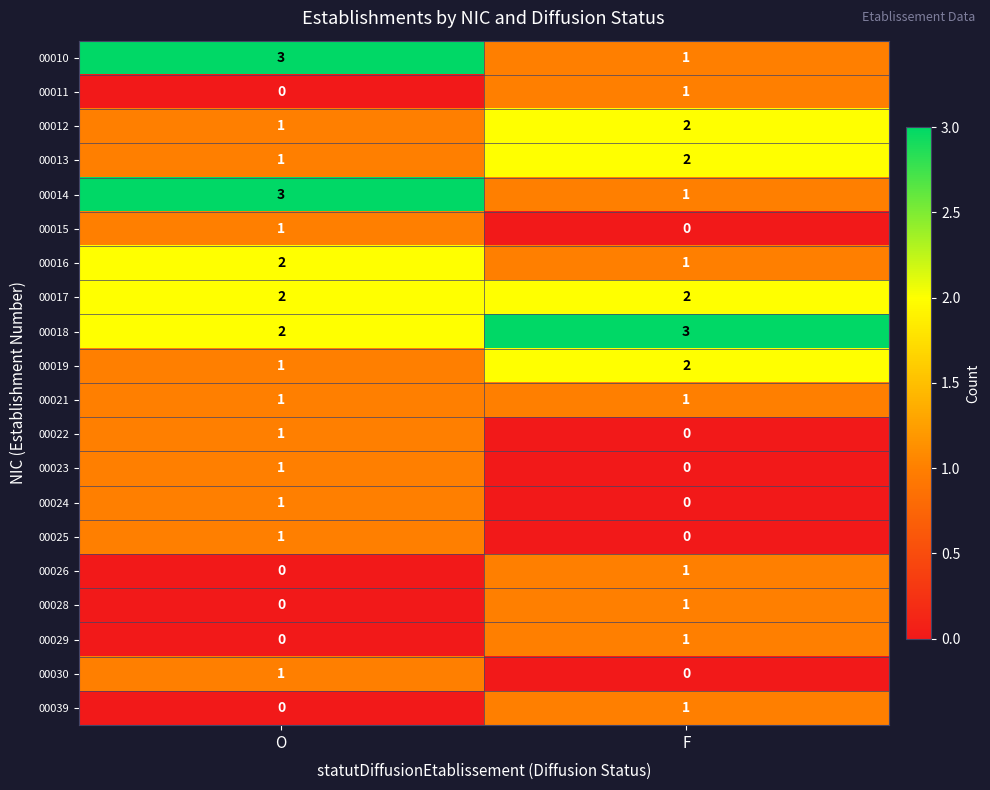

The value of 00016 at F is 1. True or false?

True